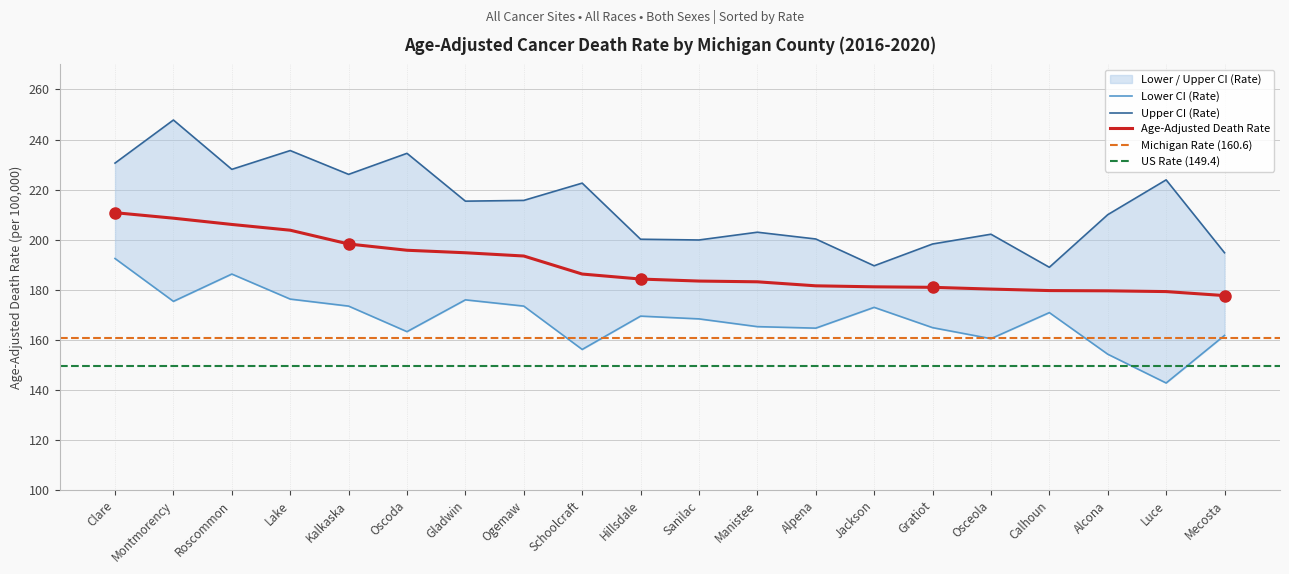

The Lower CI (Rate) series shows 142.8 at Luce. True or false?

True